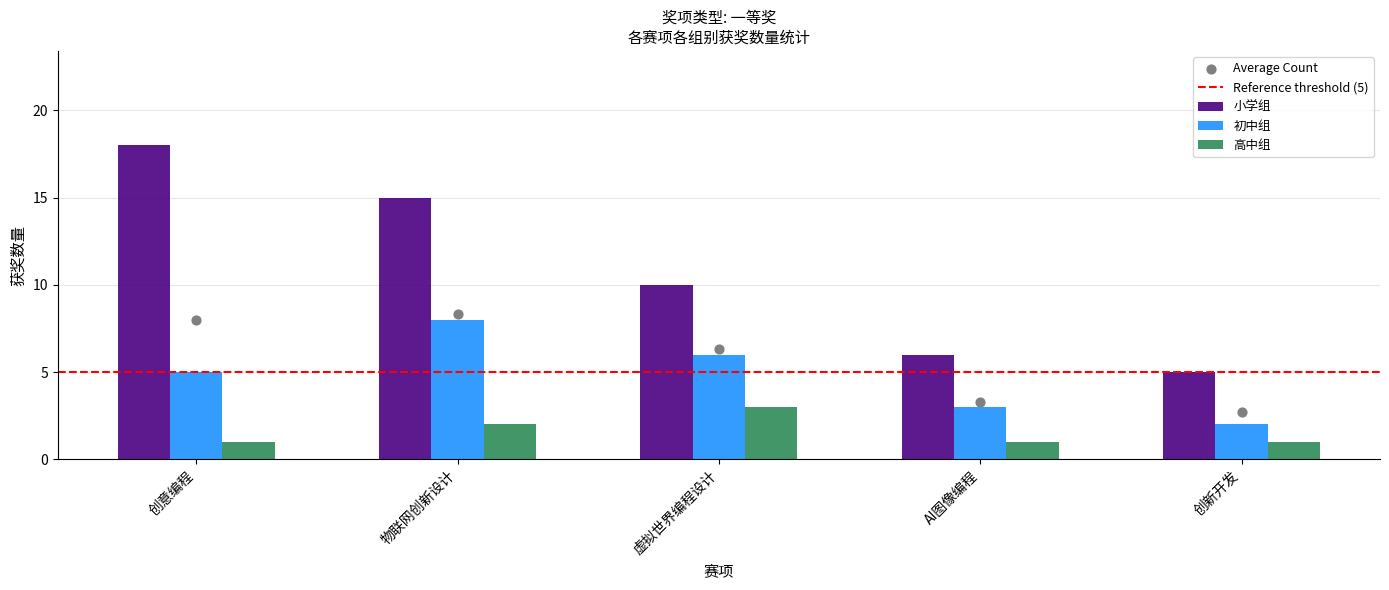

At which category is the sum across all series the highest?

物联网创新设计